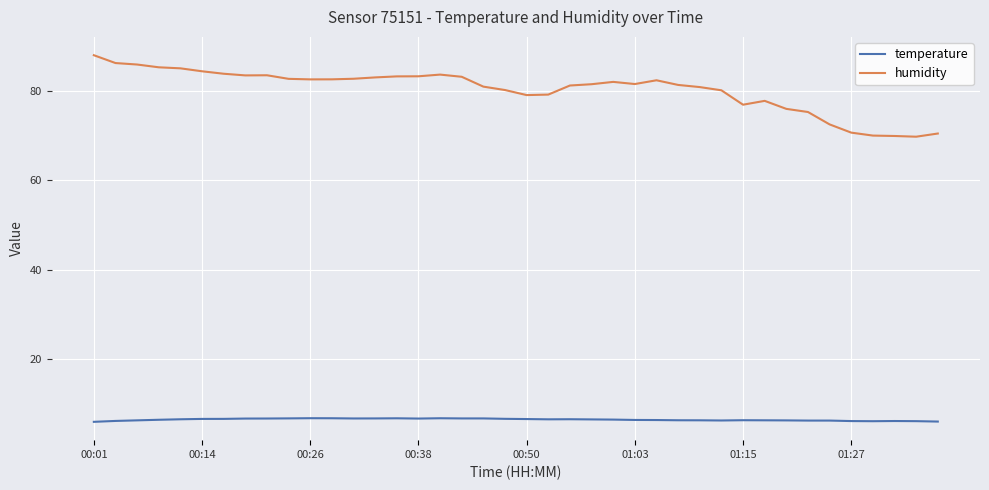

What is the minimum value shown in the chart?

6.0